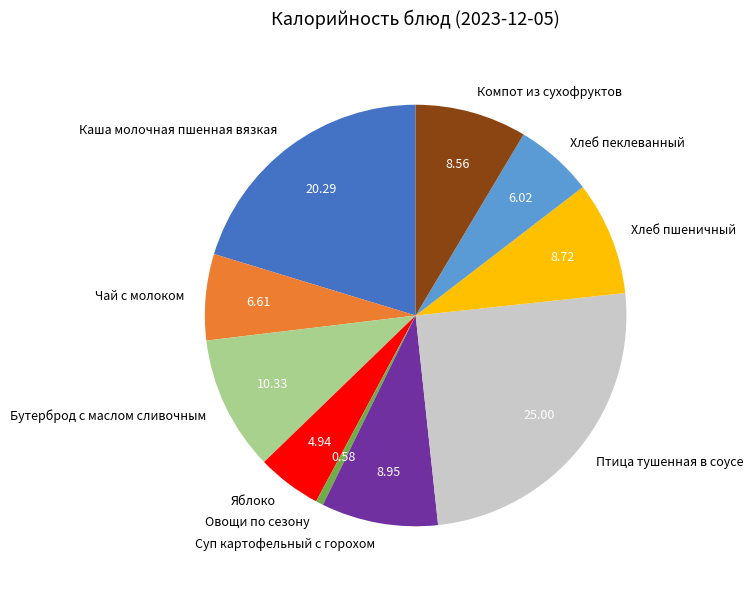

Between Хлеб пеклеванный and Птица тушенная в соусе, which is larger?

Птица тушенная в соусе